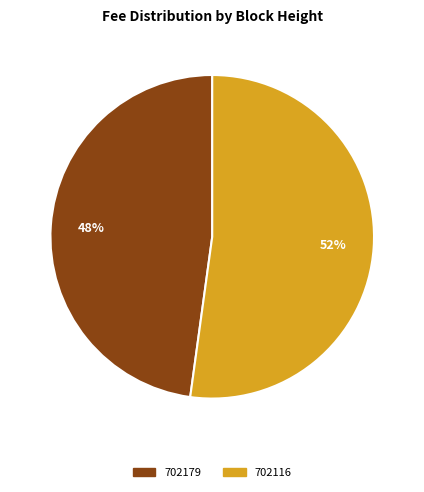

What percentage is the 702116 slice, to the nearest percent?

52%